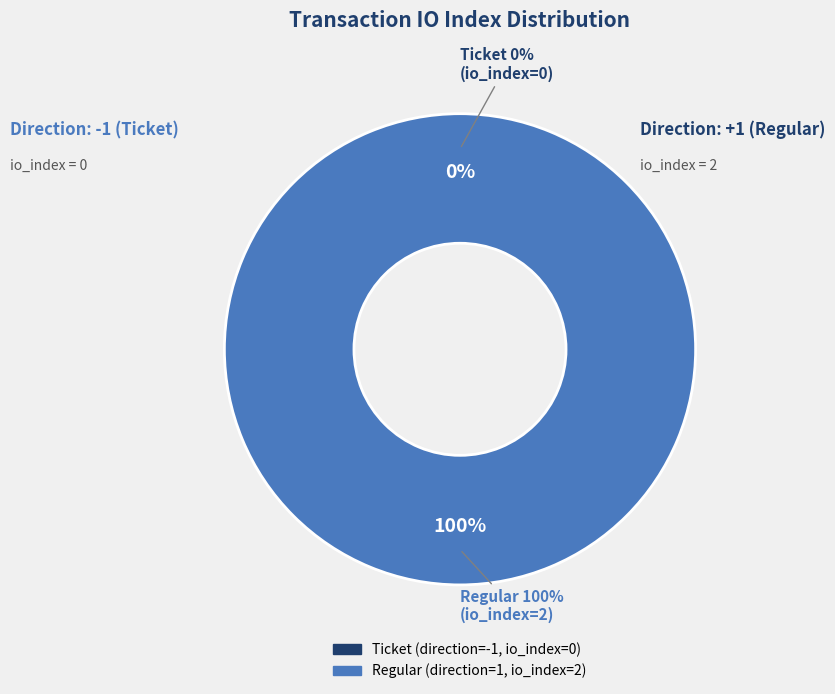

Does Ticket (io_index=0) account for over 50% of the chart?

No